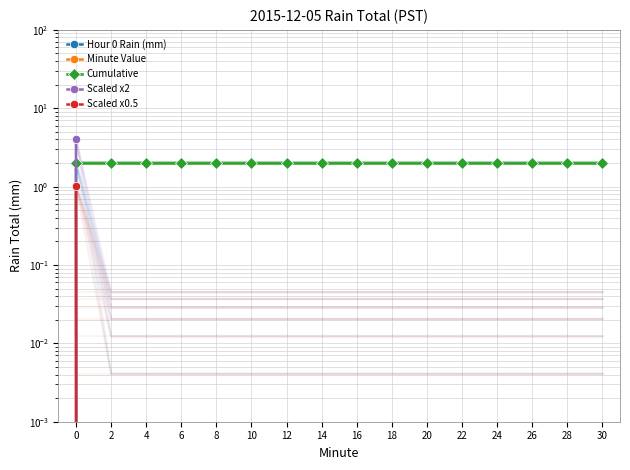

Is it true that Cumulative equals 2.0 at 6?

True